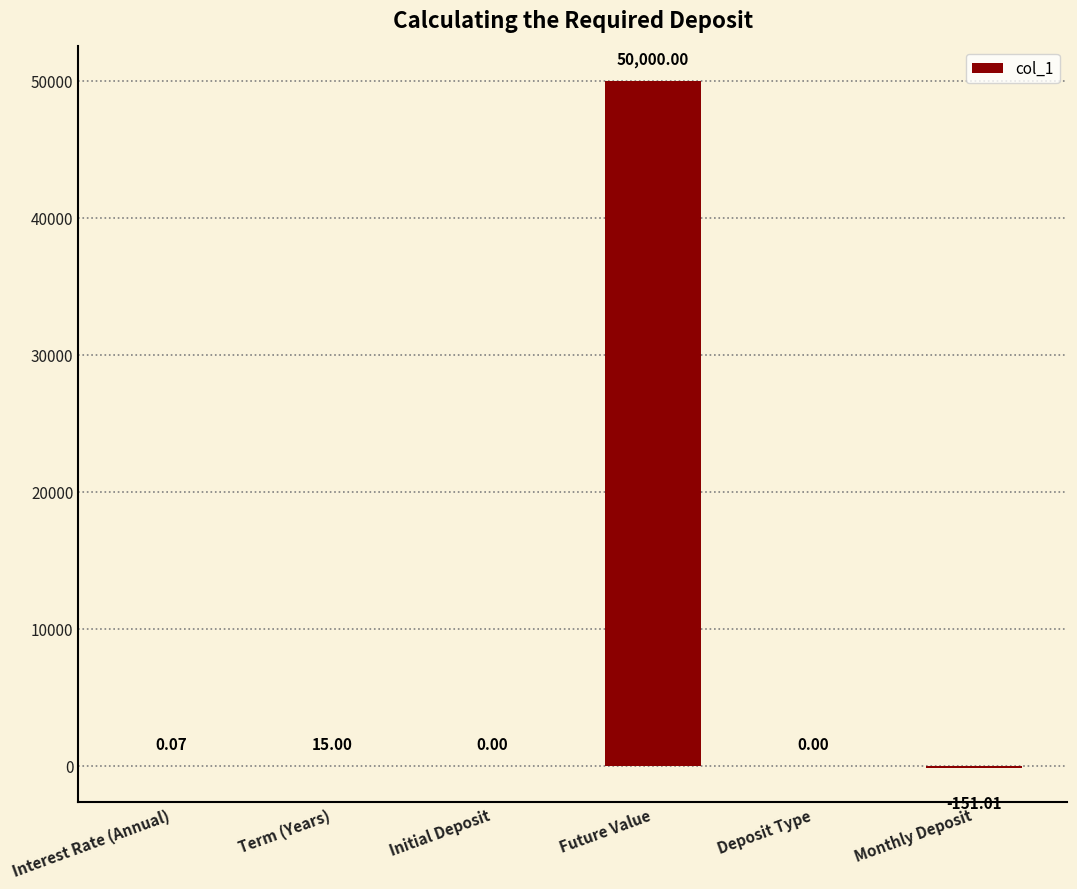

Between Future Value and Interest Rate (Annual), which is larger?

Future Value